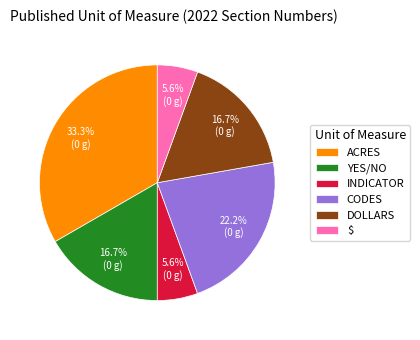

Which category has the biggest portion of the pie?

ACRES